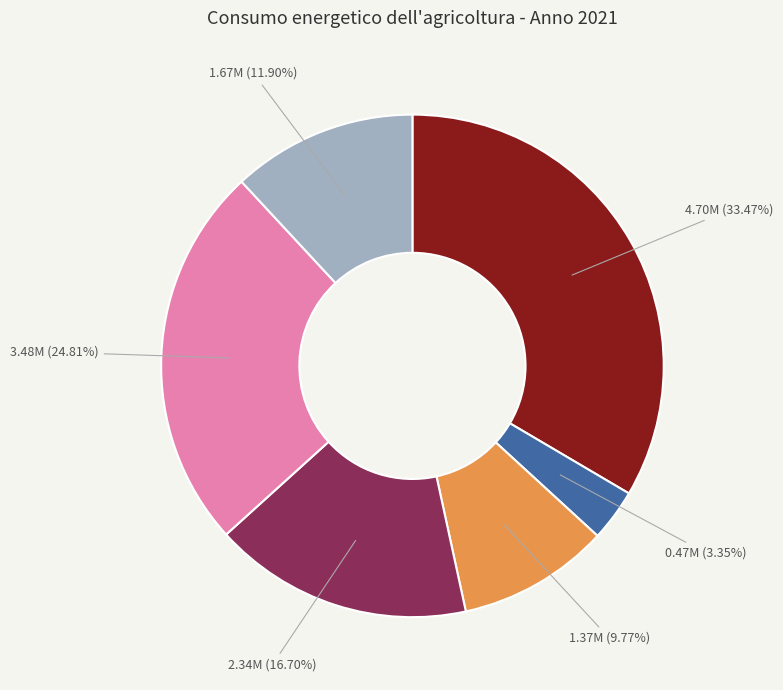

Is there any slice that represents more than half of the pie?

No